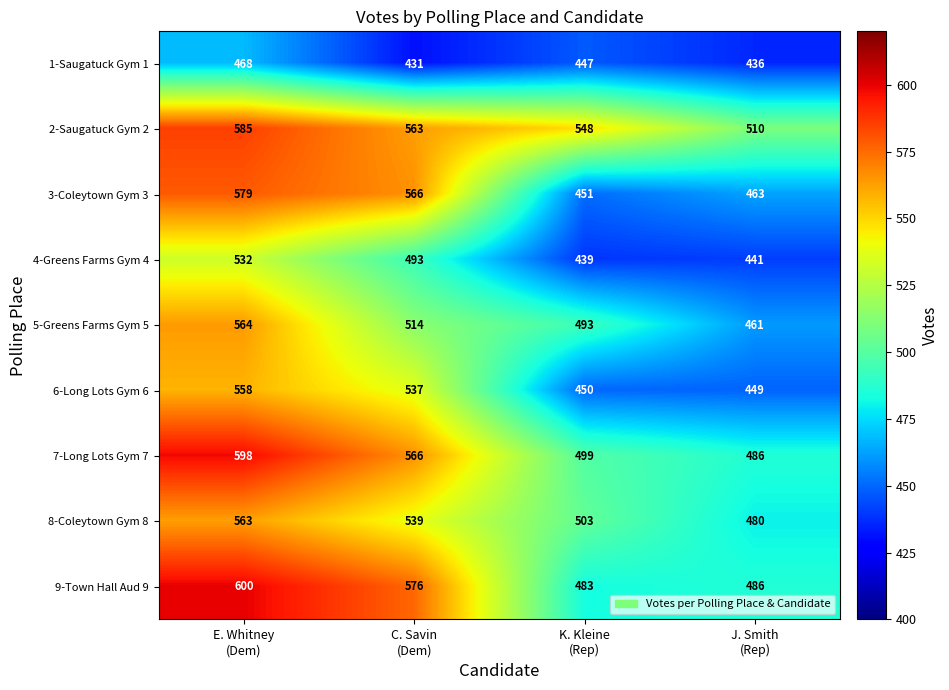

List the series in order of their peak value, lowest first.

1-Saugatuck Gym 1, 4-Greens Farms Gym 4, 6-Long Lots Gym 6, 8-Coleytown Gym 8, 5-Greens Farms Gym 5, 3-Coleytown Gym 3, 2-Saugatuck Gym 2, 7-Long Lots Gym 7, 9-Town Hall Aud 9